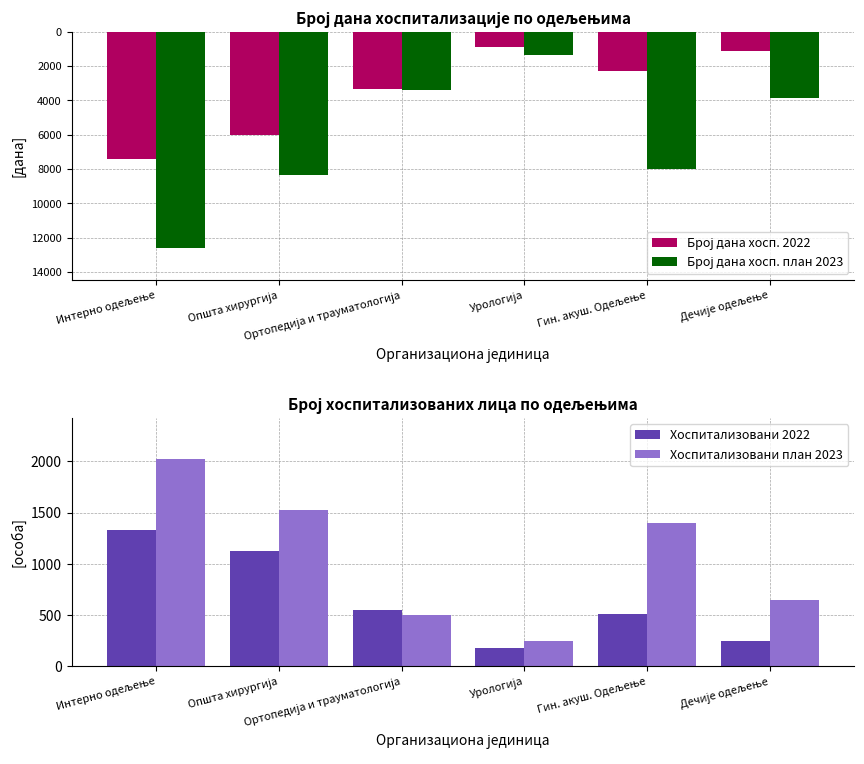

Which category has the highest value in the Хоспитализовани план 2023 series?

Интерно одељење